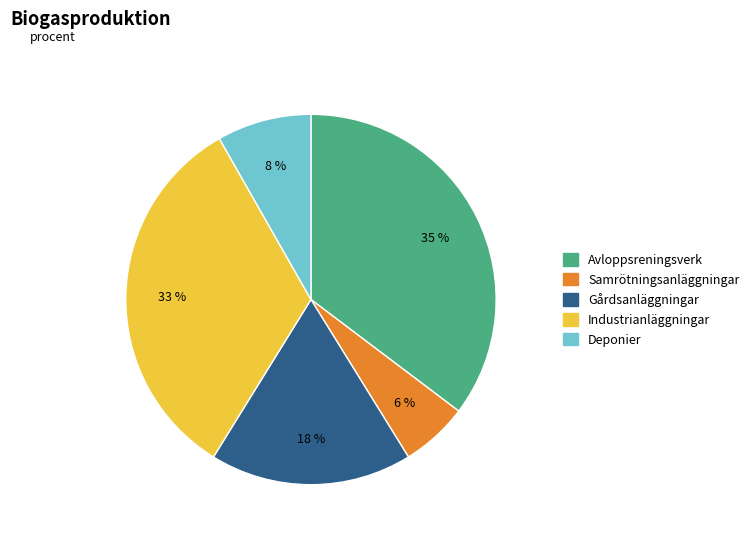

To the nearest percent, what is the average slice percentage?

20%